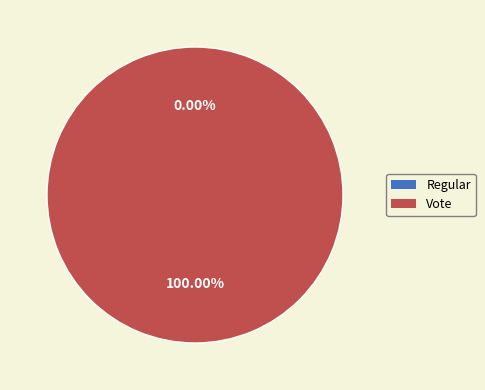

To the nearest percent, what is the combined percentage of Vote and Regular?

100%